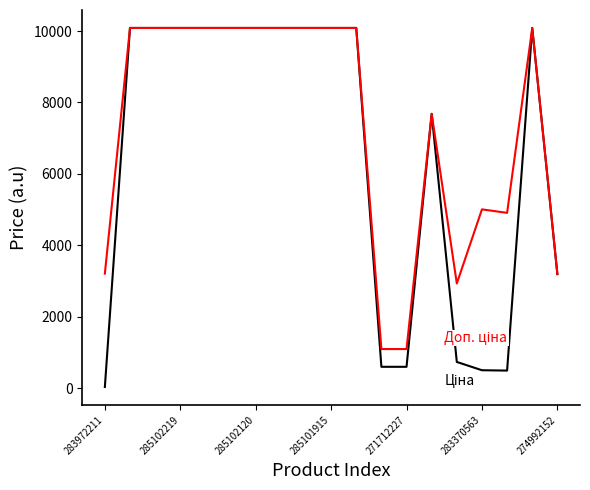

What is the greatest value displayed?

10085.8